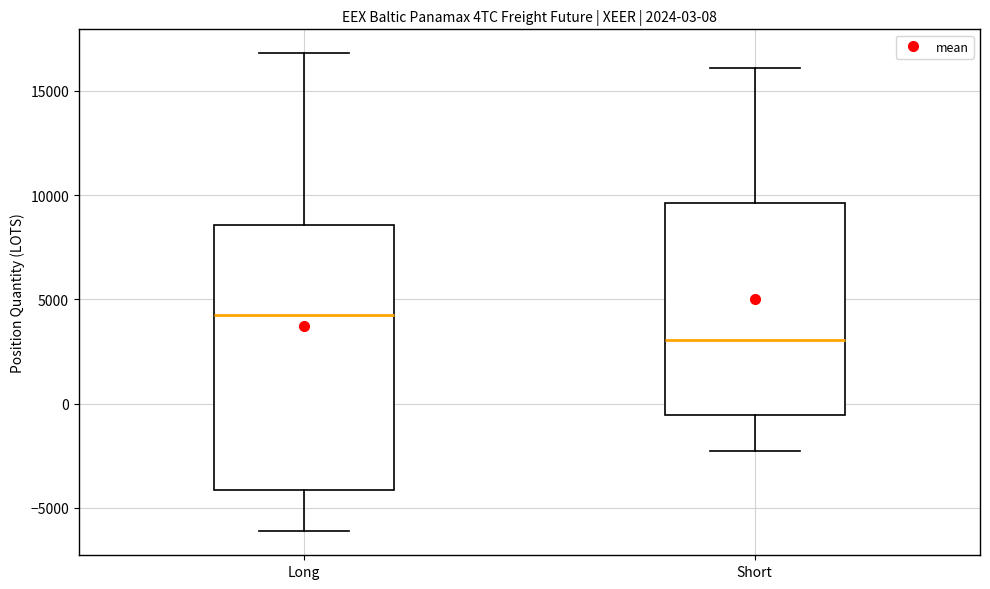

Which box is the tallest, from its lower edge to its upper edge?

Long